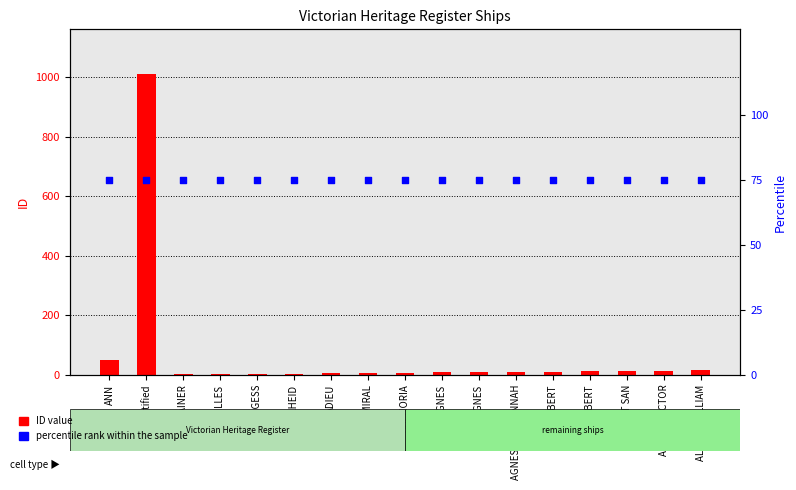

Which series contains the lowest Y value?

ID value